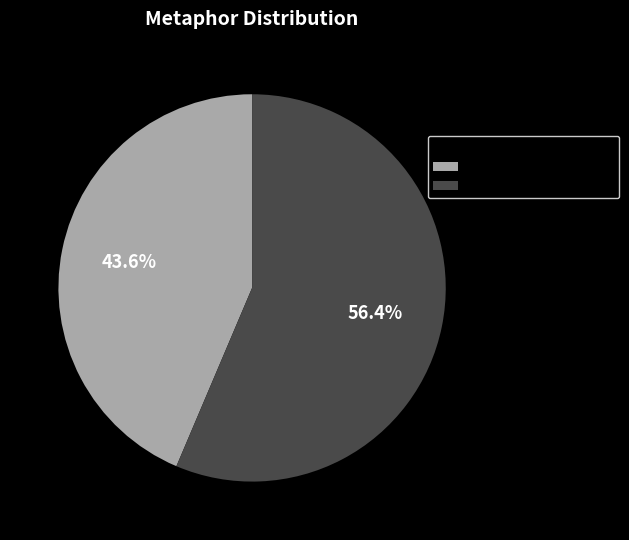

To the nearest percent, what percentage of the pie is Coinage and Impressions?

44%